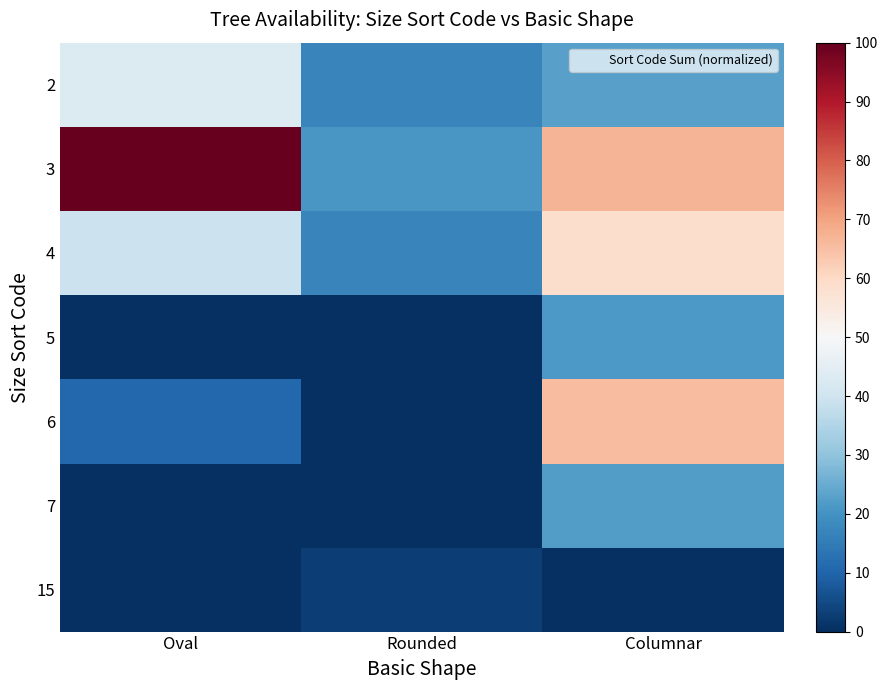

Reading left to right, list all the values displayed in this chart.

2: Oval=43.3	Rounded=17.0	Columnar=22.9
3: Oval=100.0	Rounded=20.8	Columnar=66.9
4: Oval=39.4	Rounded=17.1	Columnar=58.9
5: Oval=0.0	Rounded=0.0	Columnar=21.1
6: Oval=10.6	Rounded=0.0	Columnar=65.6
7: Oval=0.0	Rounded=0.0	Columnar=22.0
15: Oval=0.0	Rounded=3.0	Columnar=0.0